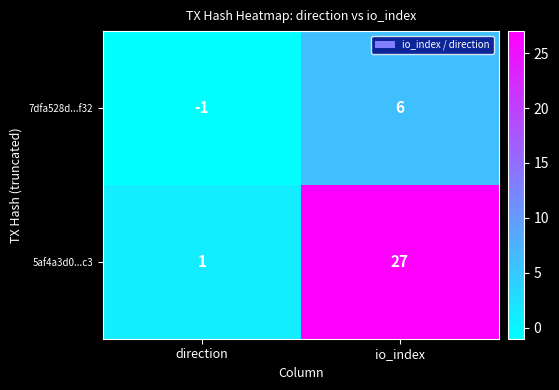

Reading right to left, transcribe all the data shown in this chart.

7dfa528d...f32: io_index=6	direction=-1
5af4a3d0...c3: io_index=27	direction=1